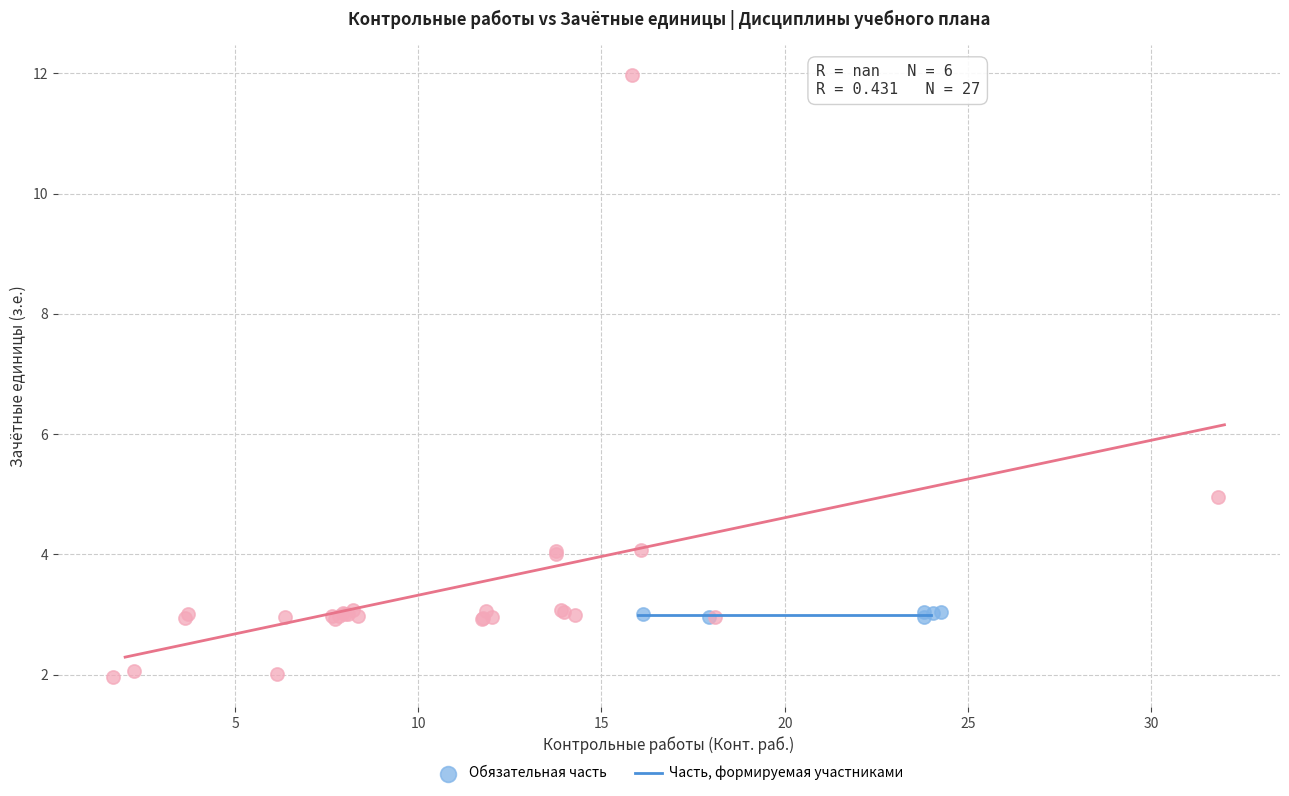

Which series contains the lowest Y value?

Часть, формируемая участниками